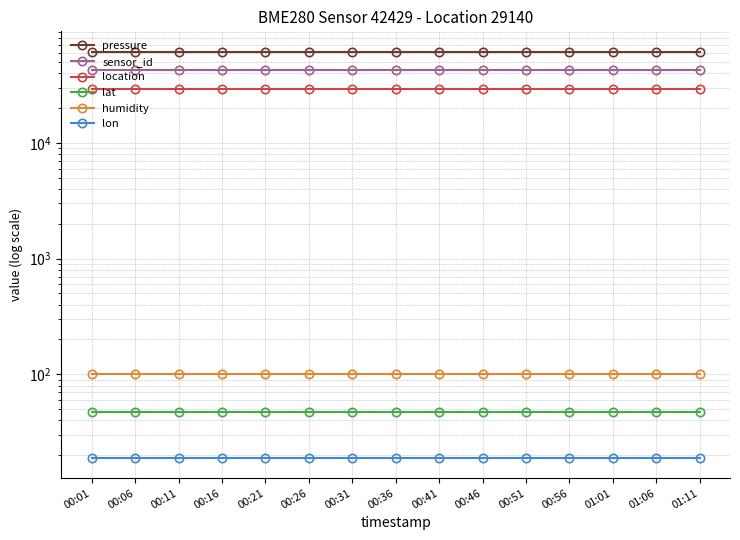

At which label does lon reach its peak?

00:01